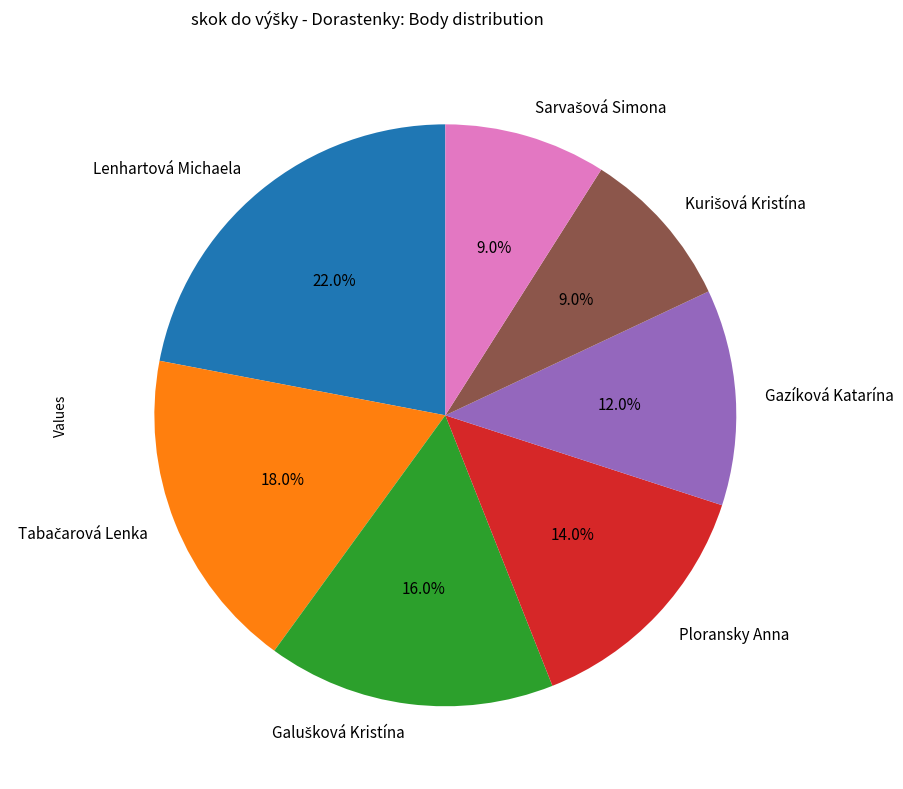

How many slices are in this pie chart?

7